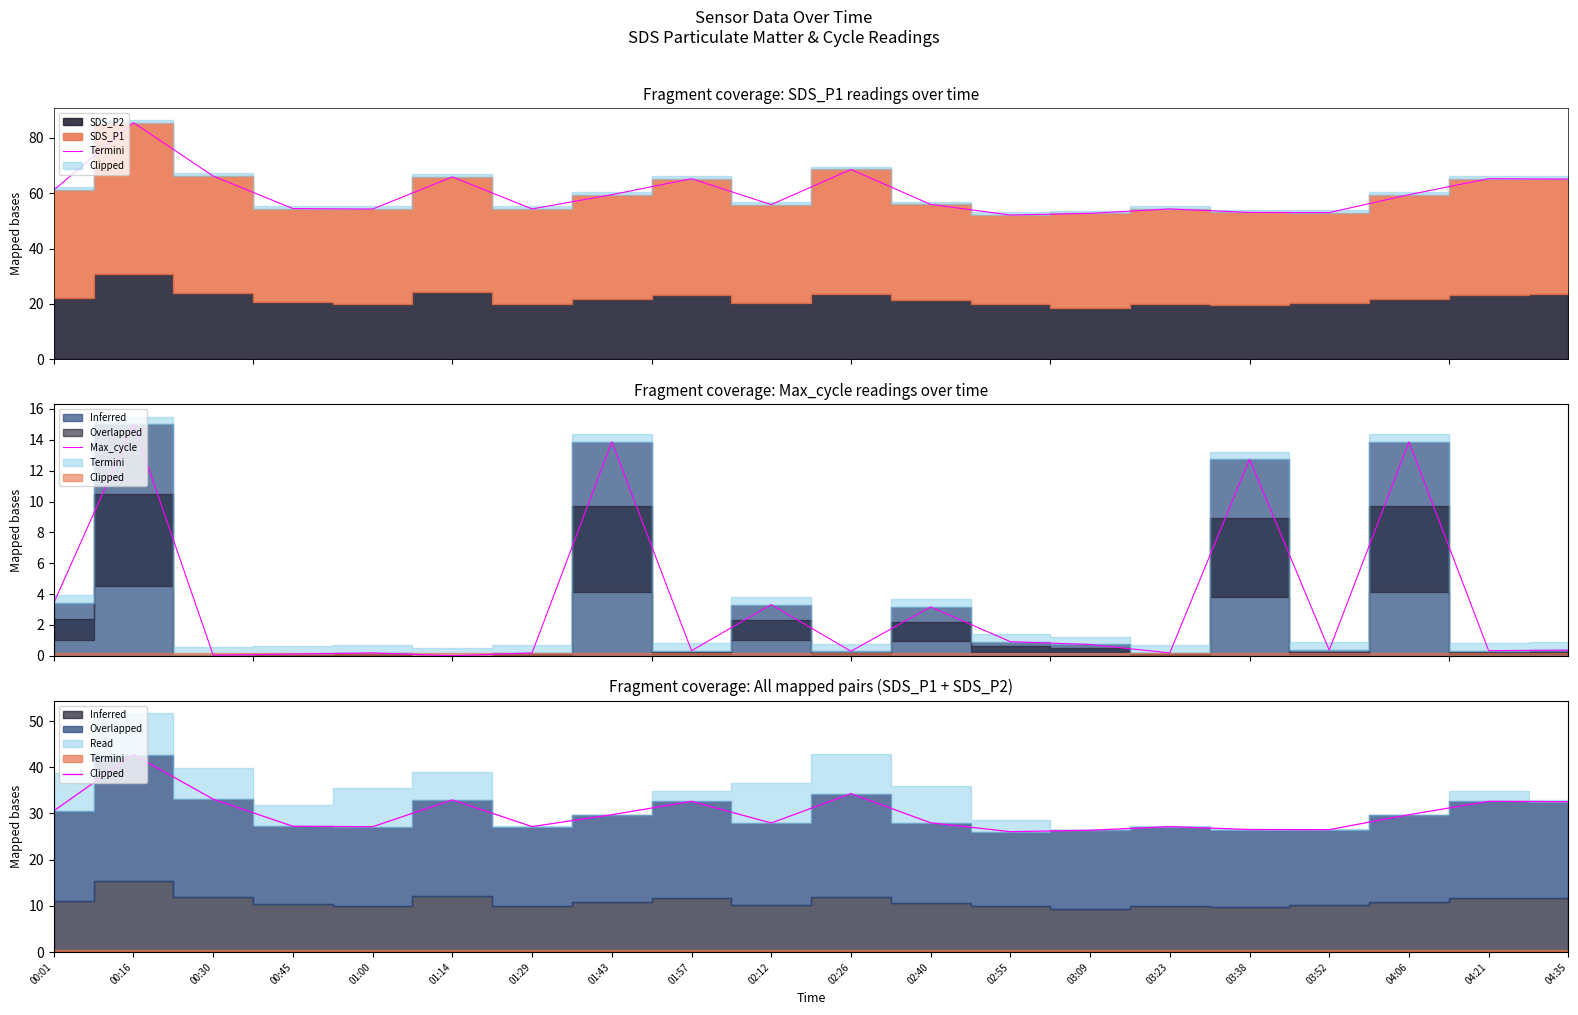

The value at 03:23 is 27.2. True or false?

True